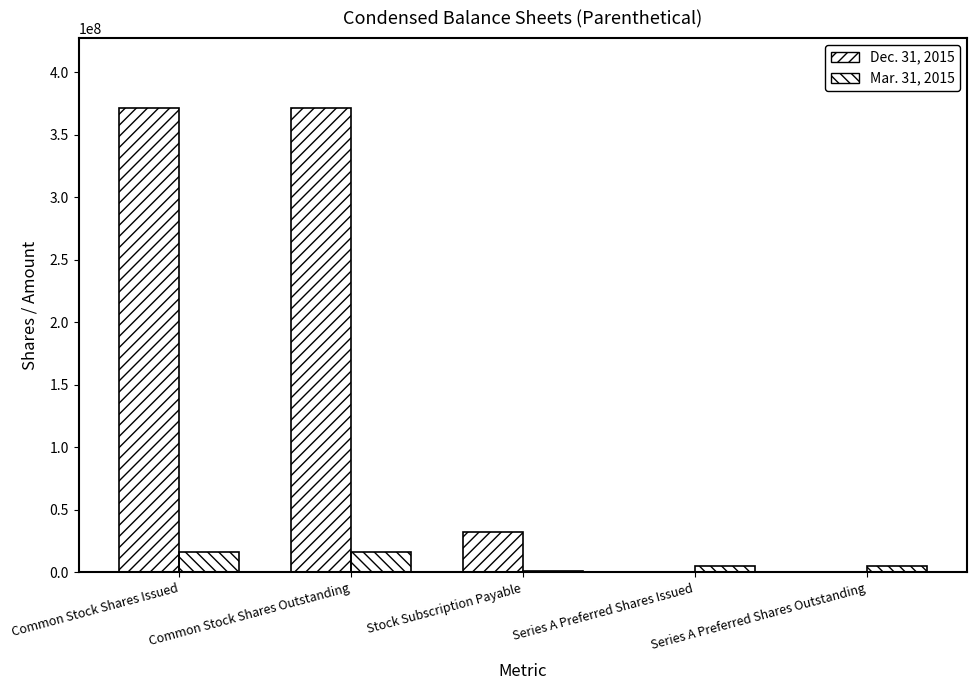

What is the value of the Dec. 31, 2015 bar at the 5th from the left?

584271